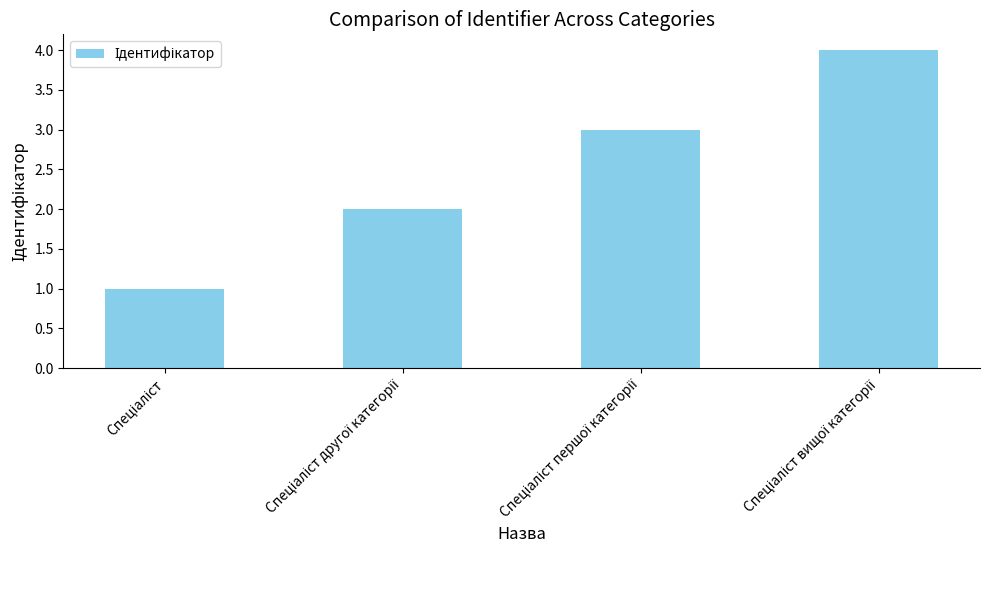

What is the greatest value displayed?

4